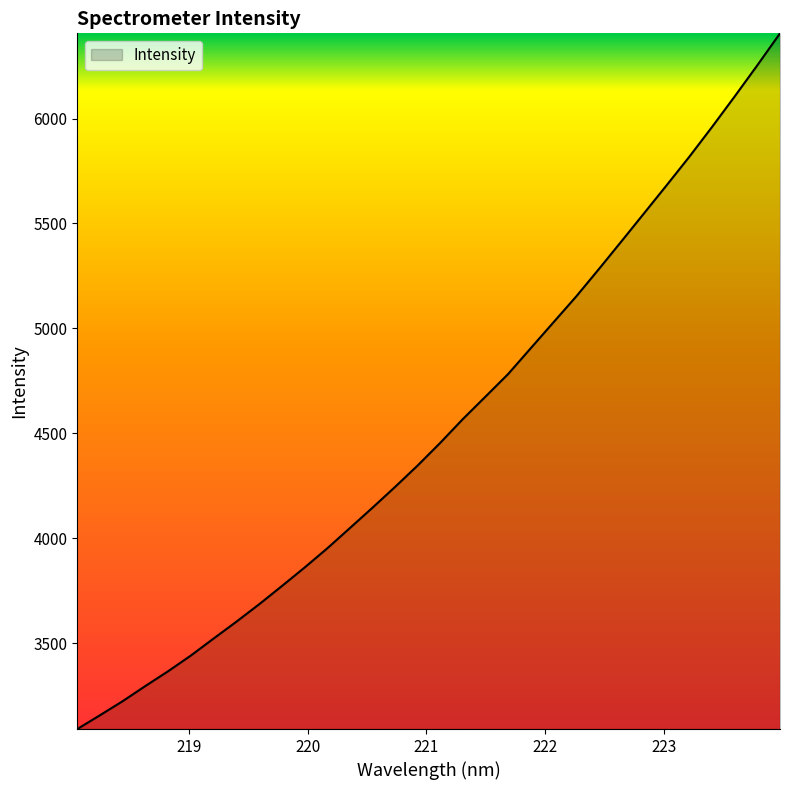

What is the difference between the maximum and minimum values?

3315.5